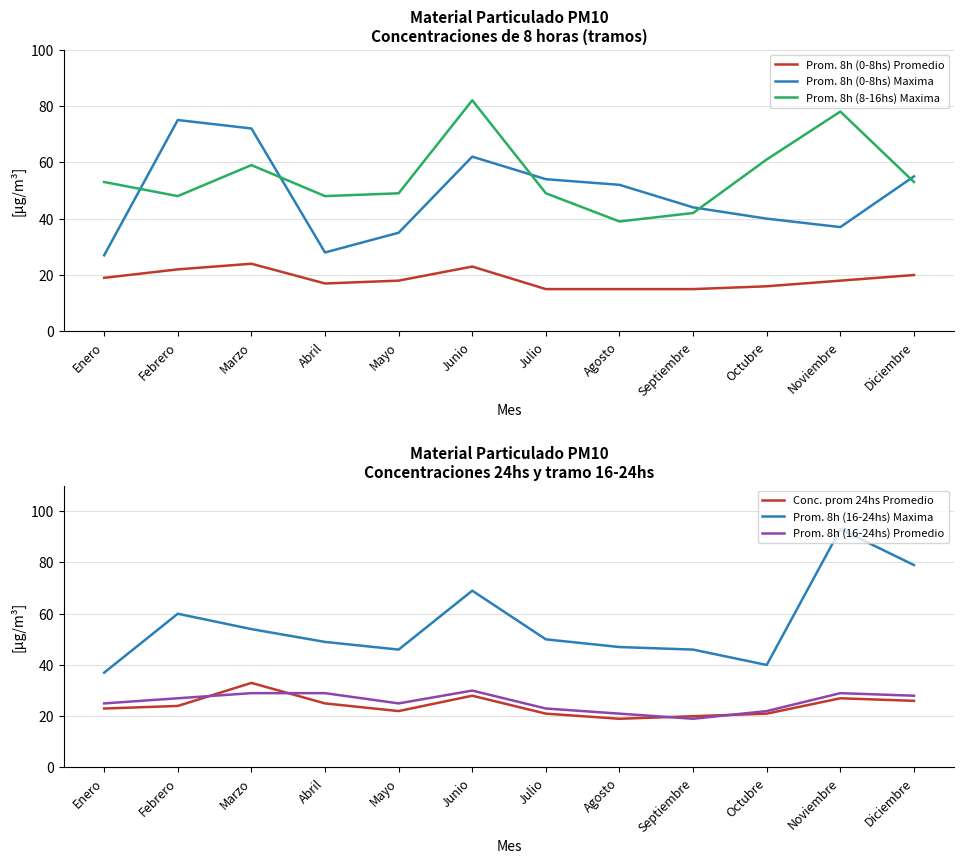

At which label is Prom. 8h (16-24hs) Maxima closest to 65?

Junio